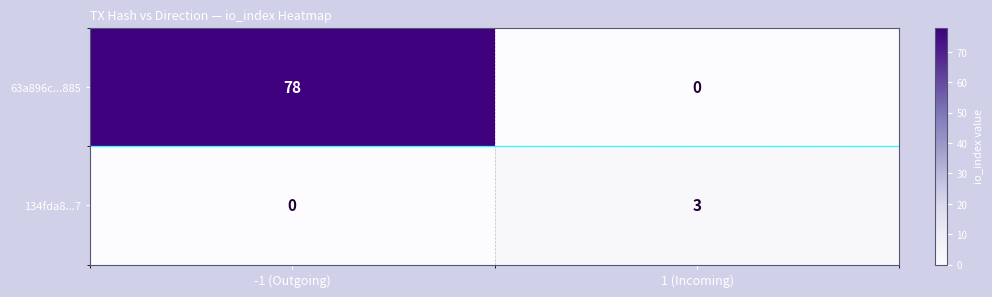

Rank the series at 1 (Incoming) from highest to lowest value.

134fda8...7, 63a896c...885